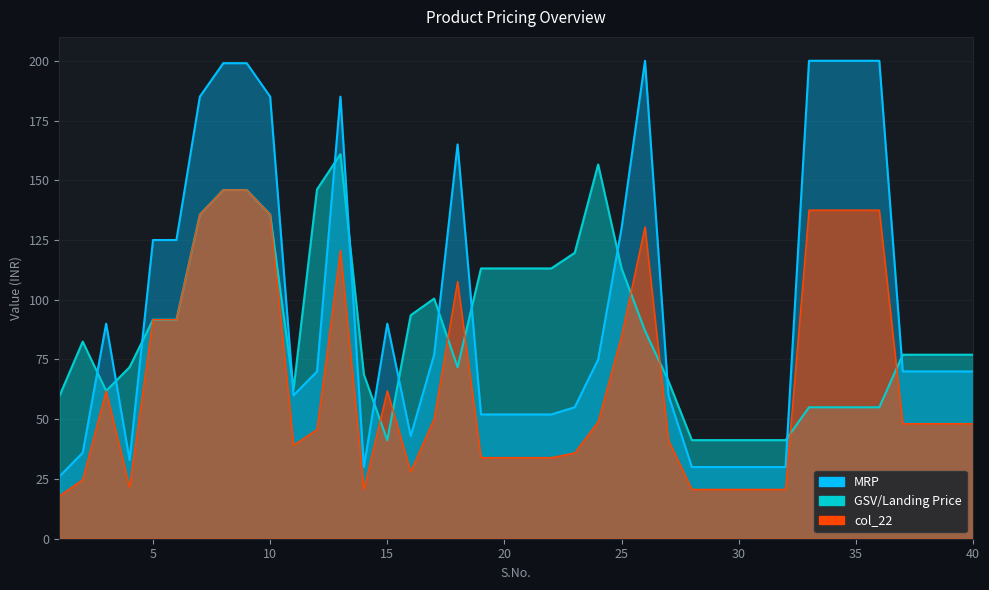

Reading right to left, extract all data points from this chart.

MRP: 70.0	70.0	70.0	70.0	200.0	200.0	200.0	200.0	30.0	30.0	30.0	30.0	30.0	60.0	200.0	130.0	75.0	55.0	52.0	52.0	52.0	52.0	165.0	77.0	43.0	90.0	30.0	185.0	70.0	60.0	185.0	199.0	199.0	185.0	125.0	125.0	33.0	90.0	36.0	26.0
GSV/Landing Price: 77.0	77.0	77.0	77.0	55.0	55.0	55.0	55.0	41.2	41.2	41.2	41.2	41.2	66.0	87.0	113.1	156.6	119.6	113.1	113.1	113.1	113.1	71.8	100.5	93.5	41.2	68.8	161.0	146.2	62.6	135.7	145.9	145.9	135.7	91.7	91.7	71.8	61.9	82.5	59.6
col_22: 48.1	48.1	48.1	48.1	137.5	137.5	137.5	137.5	20.6	20.6	20.6	20.6	20.6	41.2	130.5	84.8	48.9	35.9	33.9	33.9	33.9	33.9	107.7	50.2	28.1	61.9	20.6	120.7	45.7	39.1	135.7	145.9	145.9	135.7	91.7	91.7	21.5	61.9	24.8	17.9